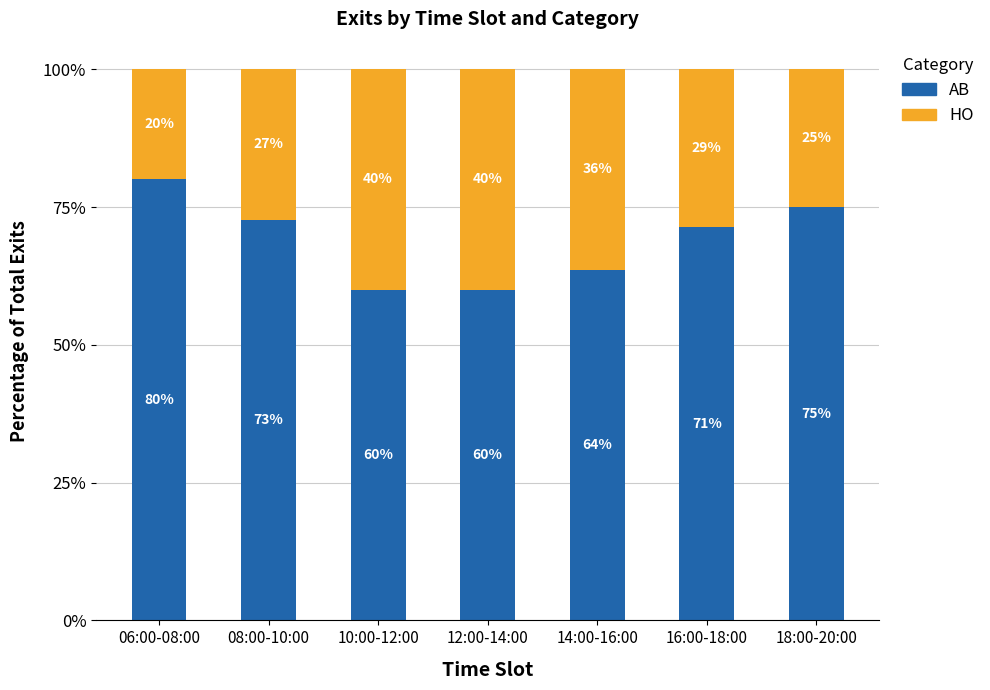

What are all the series names shown in the legend?

AB, HO